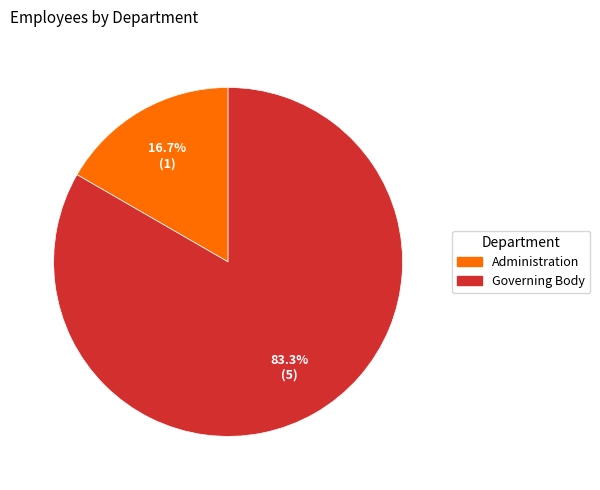

What percentage is the Administration slice, to the nearest percent?

17%